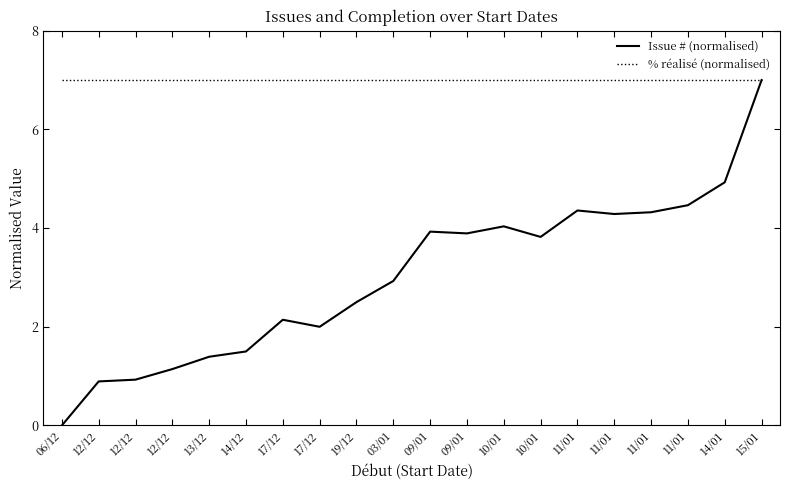

What is the label of the 2nd point from the right?

14/01